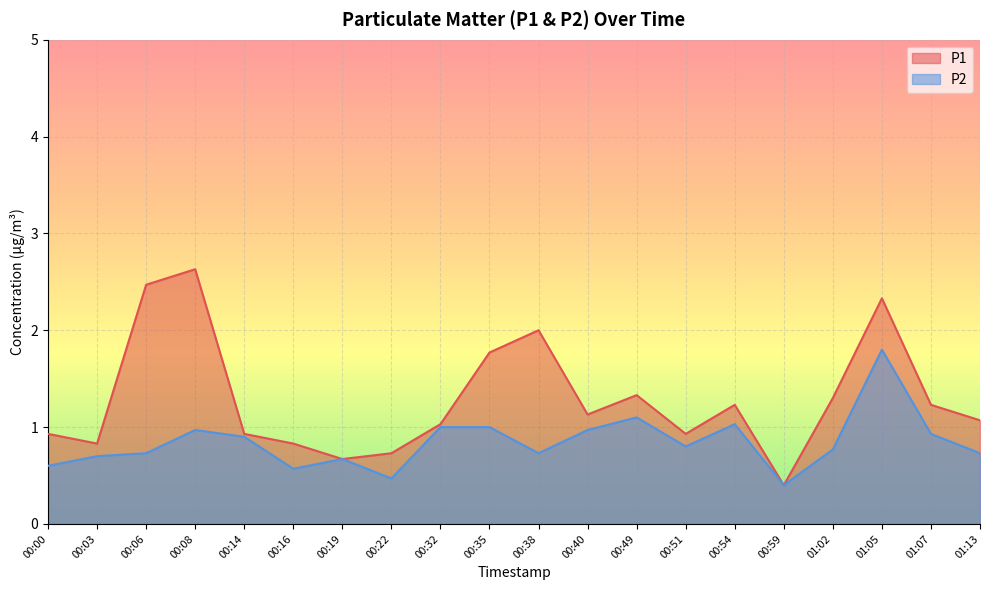

True or false: P1 has more than 1 interior local peaks.

True